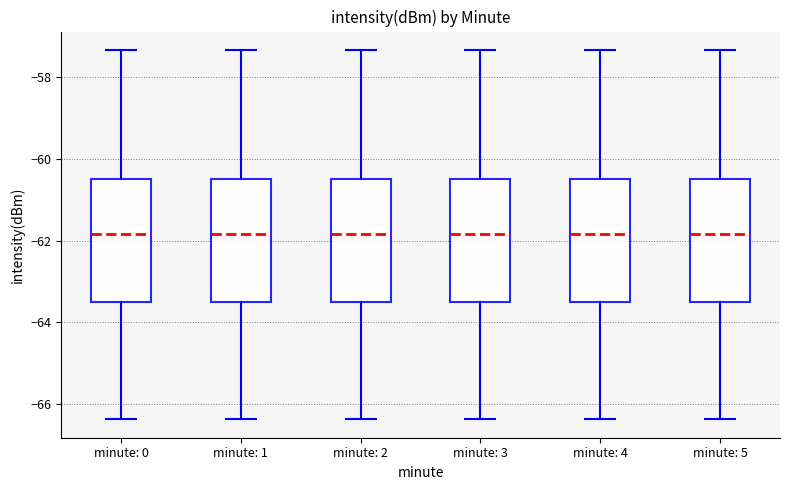

Reading left to right, read every box against the y-axis: the position of its median line, the range the box covers, and the ends of its whiskers. The values are not printed on the chart, so give them approximately, as read against the axis.

minute: 0: median -61.8, box -63.6 to -60.6, whiskers -66.4 to -57.4
minute: 1: median -61.8, box -63.6 to -60.6, whiskers -66.4 to -57.4
minute: 2: median -61.8, box -63.6 to -60.6, whiskers -66.4 to -57.4
minute: 3: median -61.8, box -63.6 to -60.6, whiskers -66.4 to -57.4
minute: 4: median -61.8, box -63.6 to -60.6, whiskers -66.4 to -57.4
minute: 5: median -61.8, box -63.6 to -60.6, whiskers -66.4 to -57.4